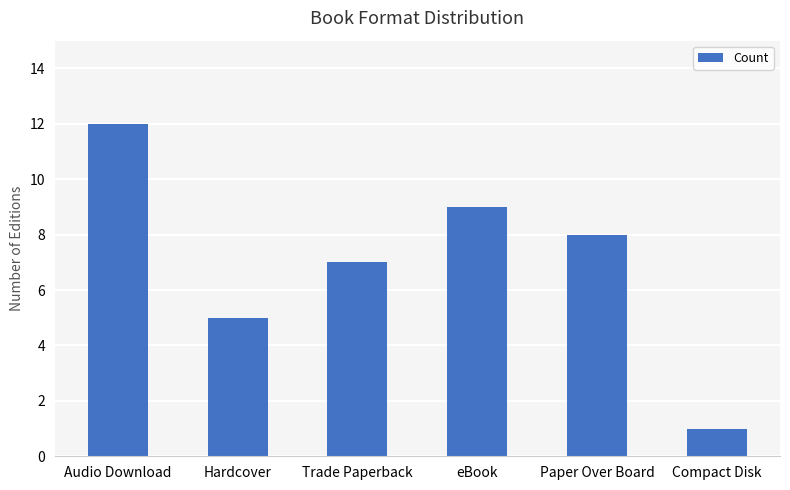

What is the label of the 1st bar from the left?

Audio Download